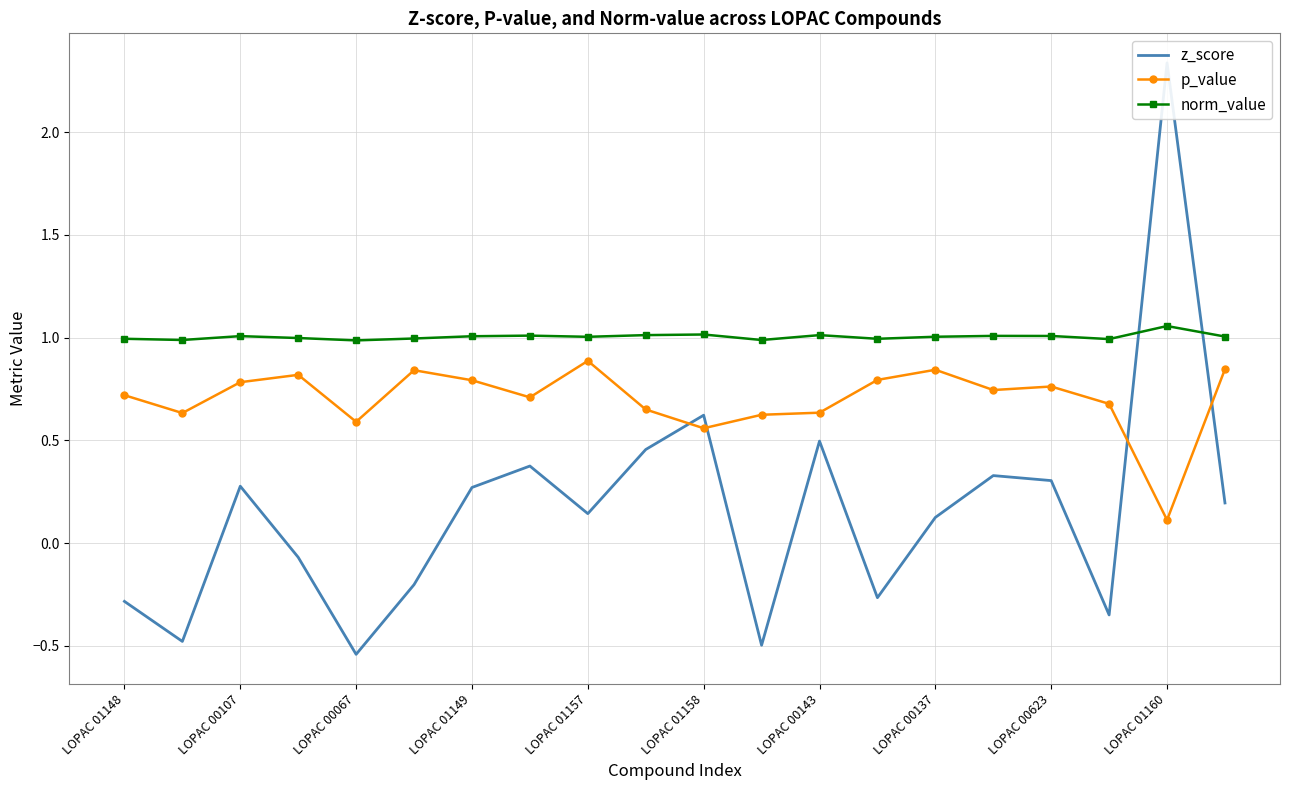

What is the maximum value for p_value?

0.9